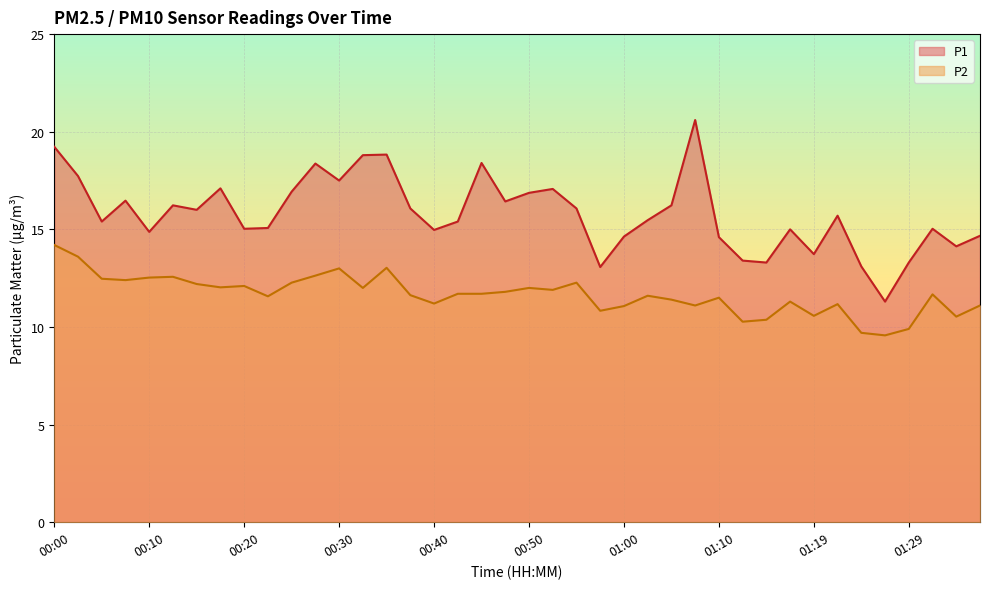

Rank the series by their maximum value, from lowest to highest.

P2, P1